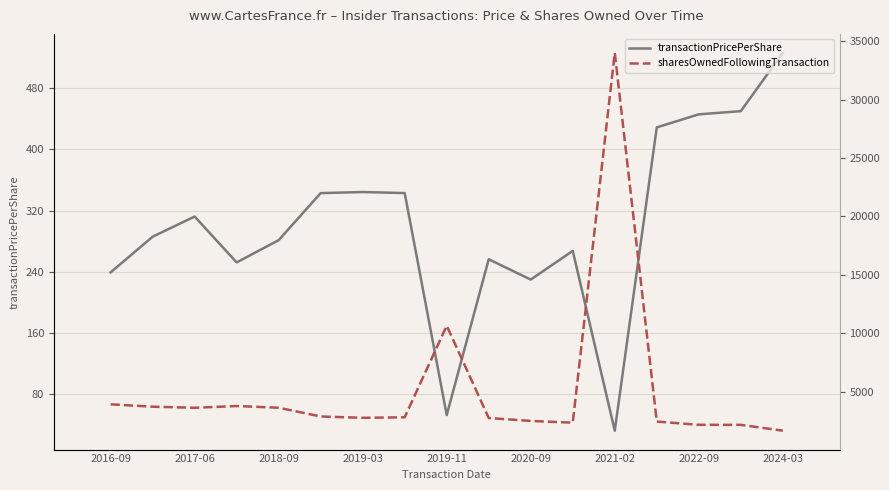

What is the highest value of the transactionPricePerShare series?

526.3